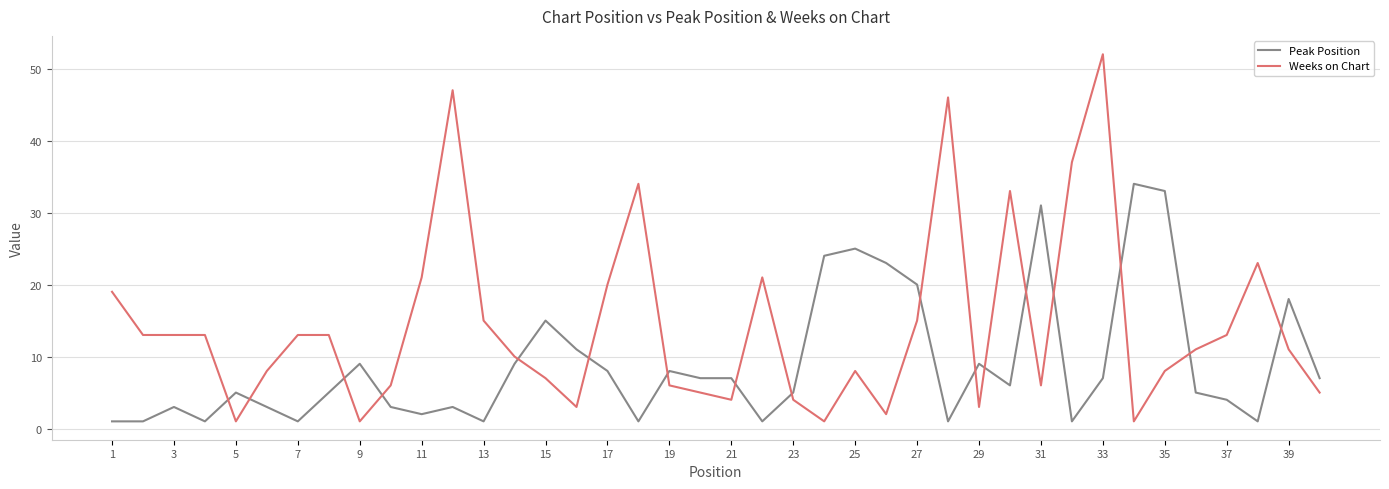

How many categories are shown in the chart?

40